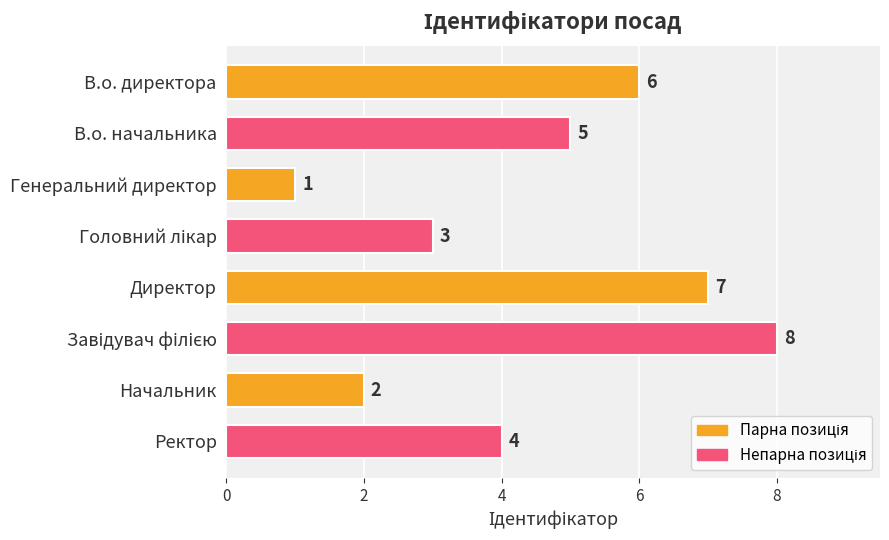

Which label corresponds to the smallest value in the chart?

Генеральний директор